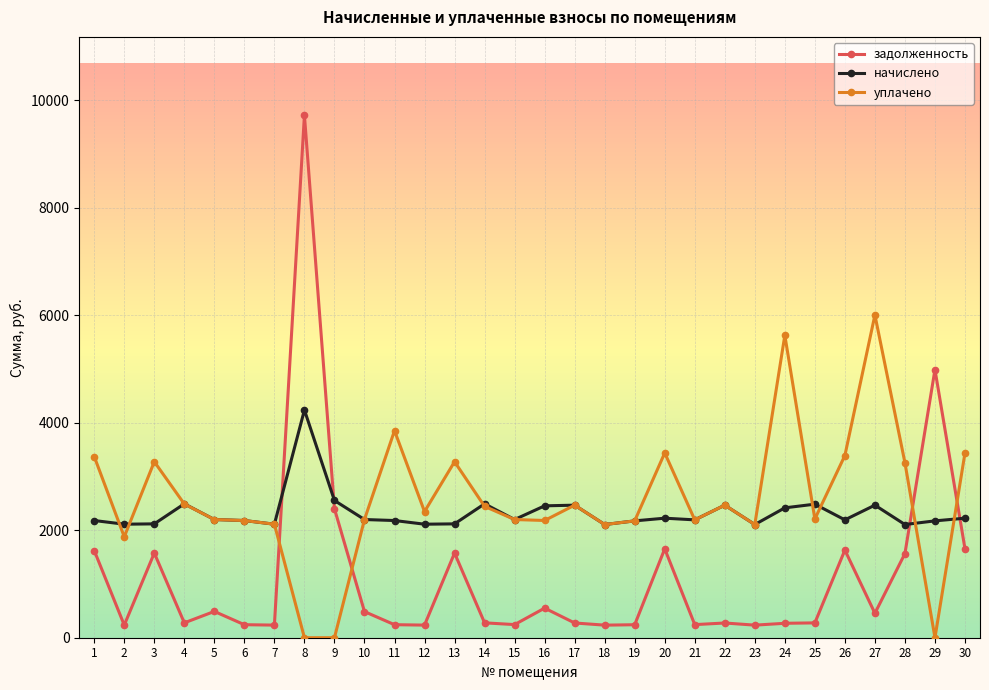

At which category does уплачено reach its first local valley?

2